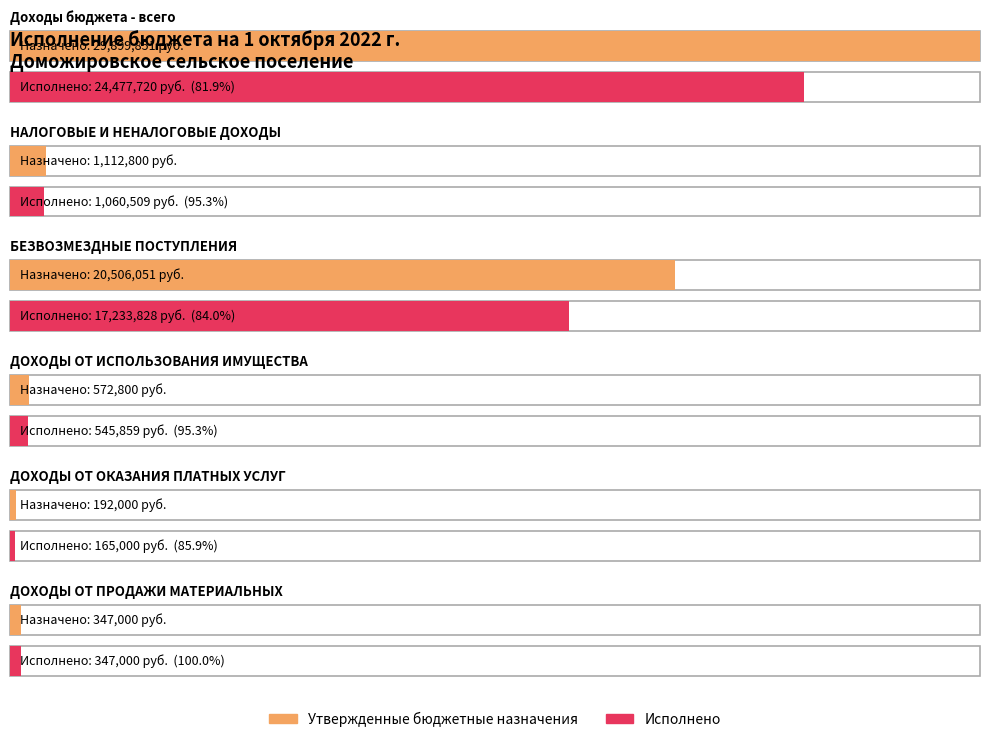

Between Доходы бюджета - всего and ДОХОДЫ ОТ ПРОДАЖИ МАТЕРИАЛЬНЫХ, which series saw the biggest shift?

Утвержденные бюджетные назначения